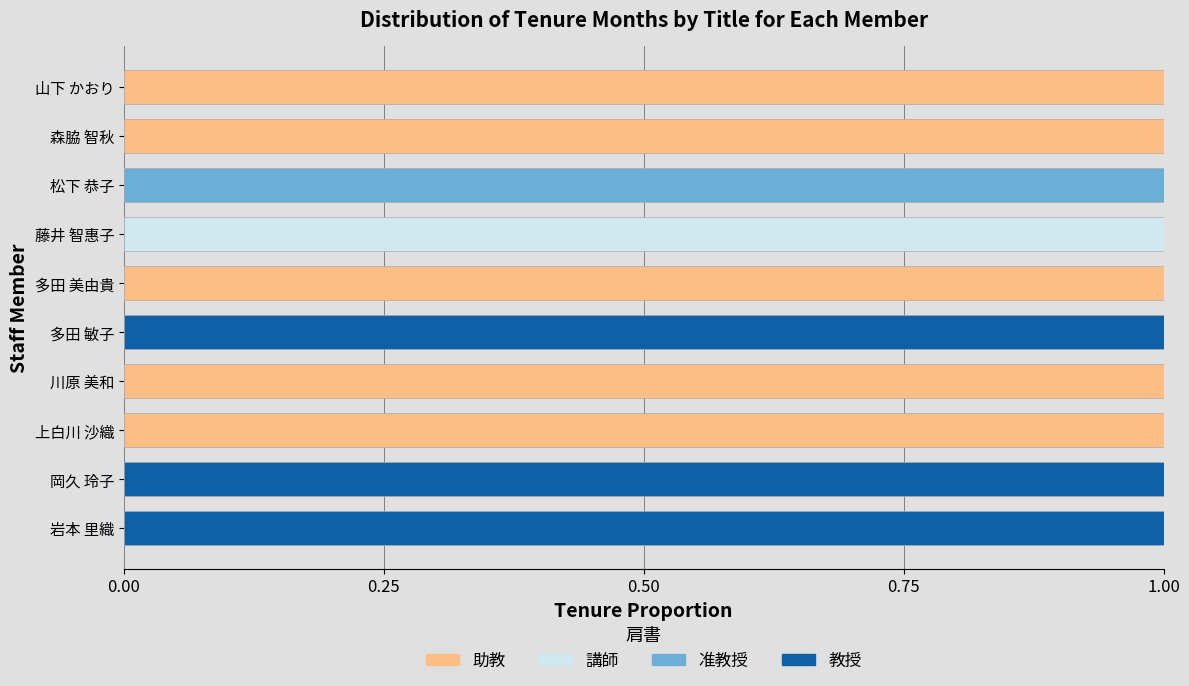

How many distinct data groups are displayed?

4